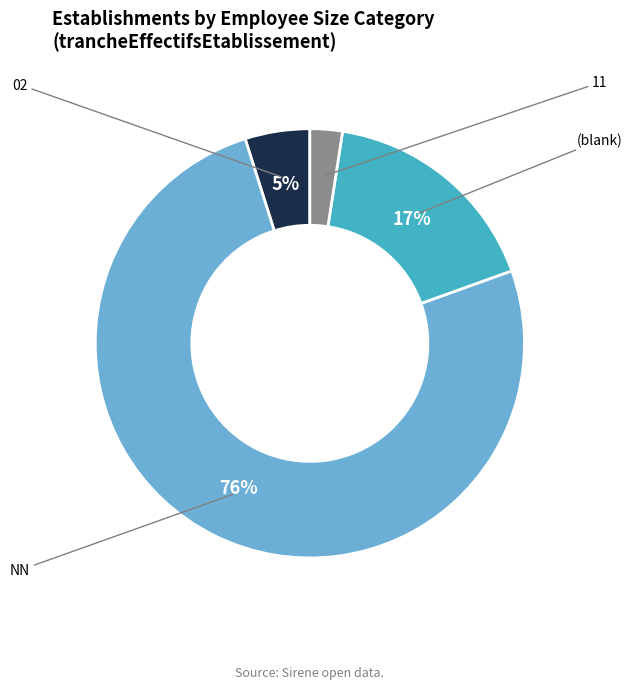

To the nearest percent, what is the average slice percentage?

25%